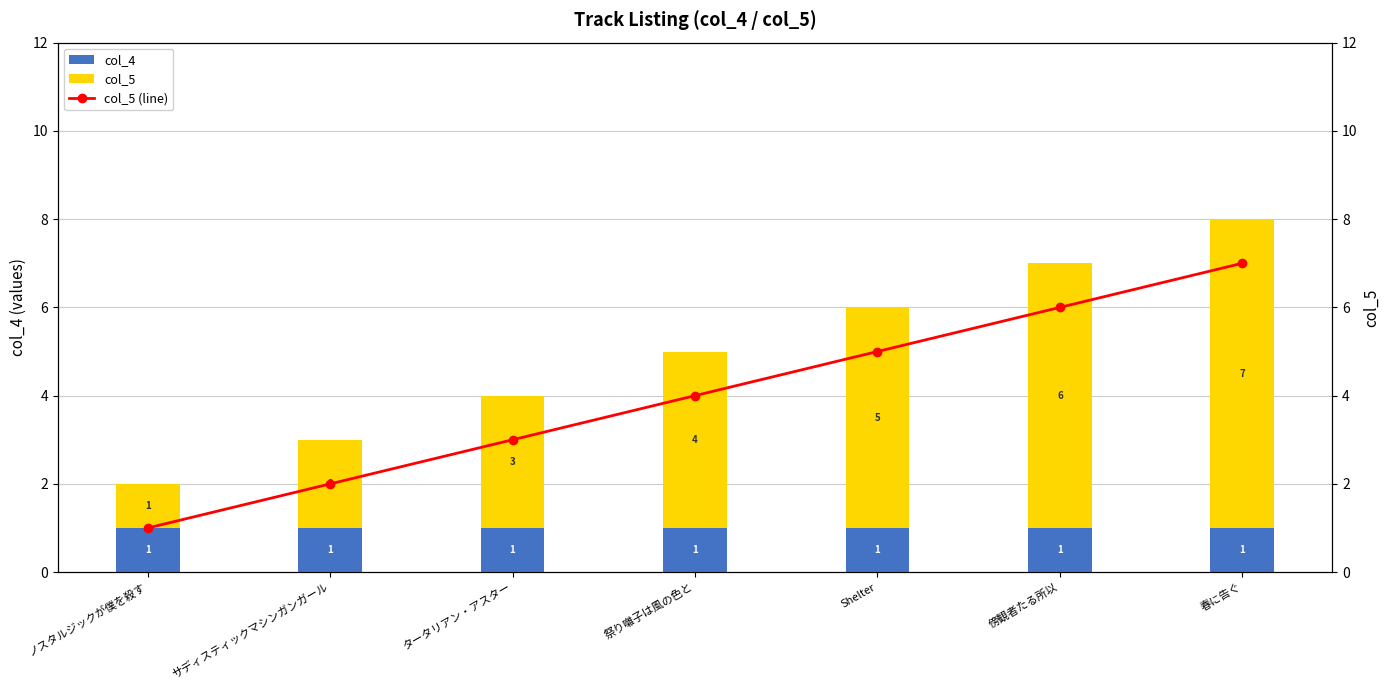

Is it true that col_4 equals 0 at ノスタルジックが僕を殺す?

False